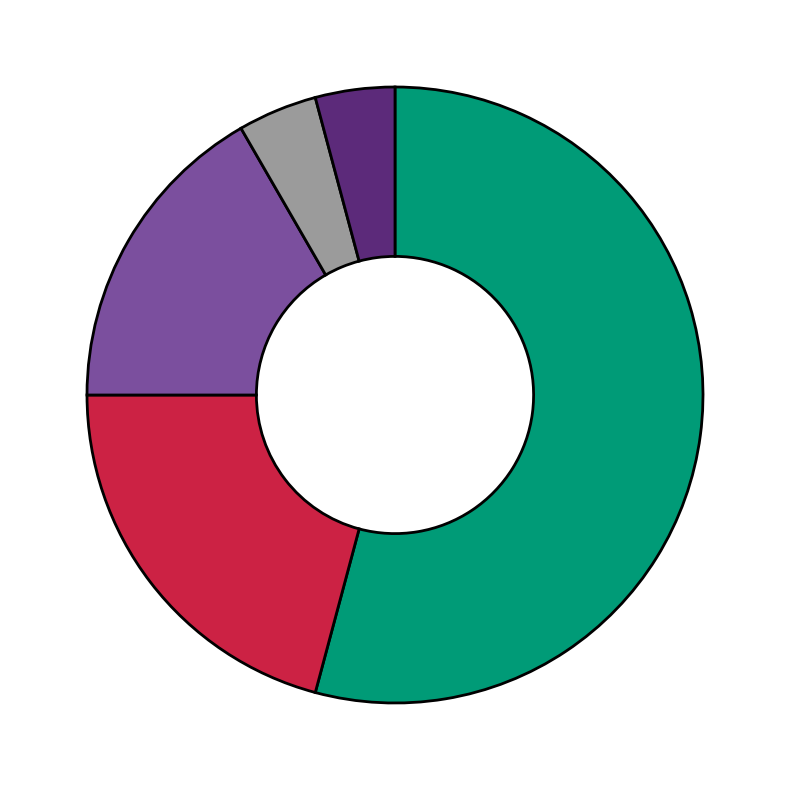

Is there any slice that represents more than half of the pie?

Yes